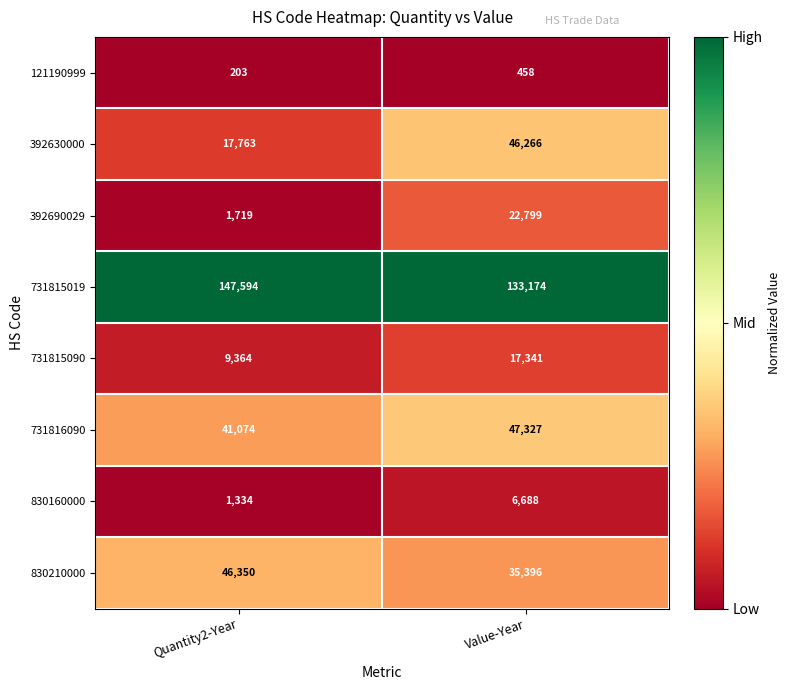

True or false: 830210000 has a value of 35396 at Value-Year.

True